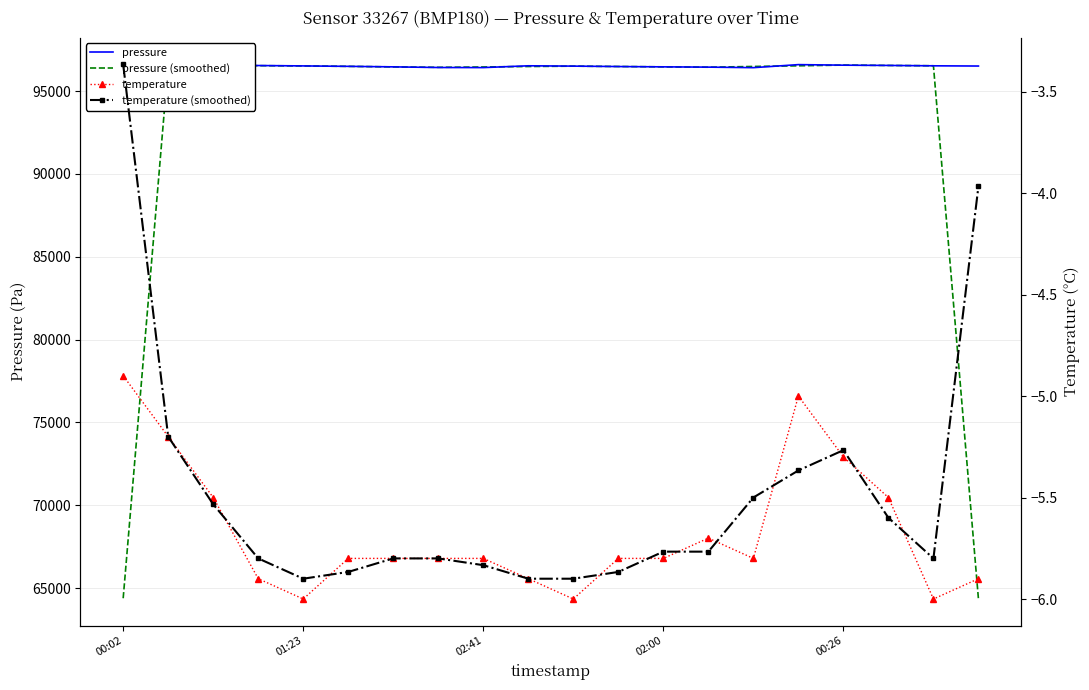

Reading left to right, what are all the values shown in this chart?

pressure: 96602.0	96571.0	96537.0	96539.0	96516.0	96490.0	96459.0	96420.0	96415.0	96523.0	96504.0	96478.0	96459.0	96443.0	96411.0	96594.0	96561.0	96545.0	96522.0	96509.0
pressure (smoothed): 64391.0	96570.0	96549.0	96530.7	96515.0	96488.3	96456.3	96431.3	96452.7	96480.7	96501.7	96480.3	96460.0	96437.7	96482.7	96522.0	96566.7	96542.7	96525.3	64343.7
temperature: -4.9	-5.2	-5.5	-5.9	-6.0	-5.8	-5.8	-5.8	-5.8	-5.9	-6.0	-5.8	-5.8	-5.7	-5.8	-5.0	-5.3	-5.5	-6.0	-5.9
temperature (smoothed): -3.4	-5.2	-5.5	-5.8	-5.9	-5.9	-5.8	-5.8	-5.8	-5.9	-5.9	-5.9	-5.8	-5.8	-5.5	-5.4	-5.3	-5.6	-5.8	-4.0